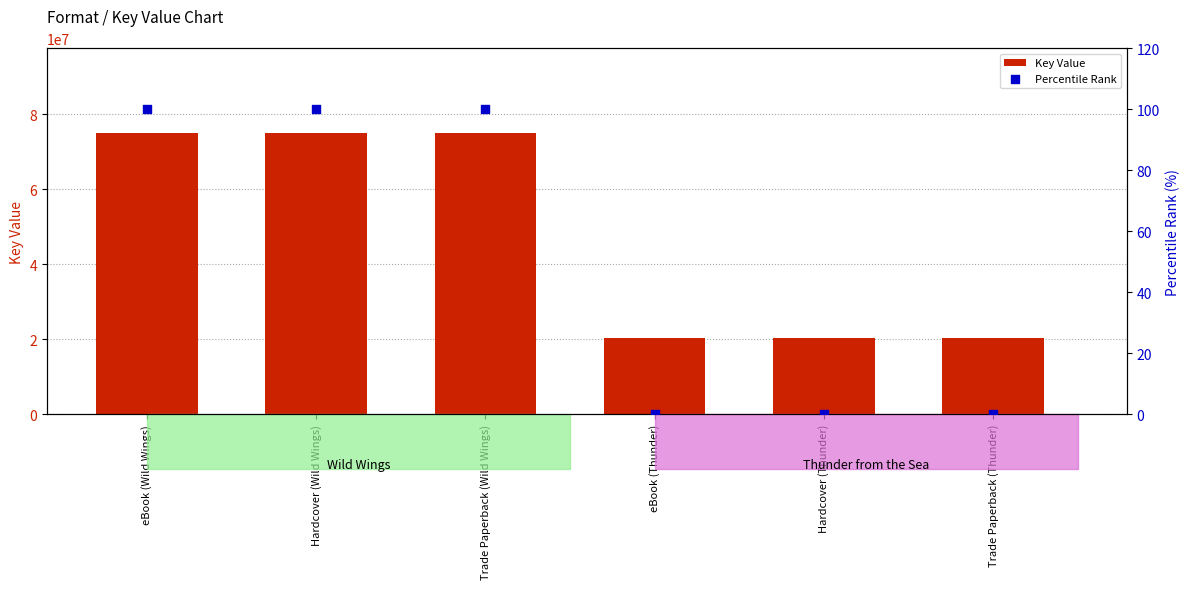

What are all the series names shown in the legend?

Key Value, Percentile Rank